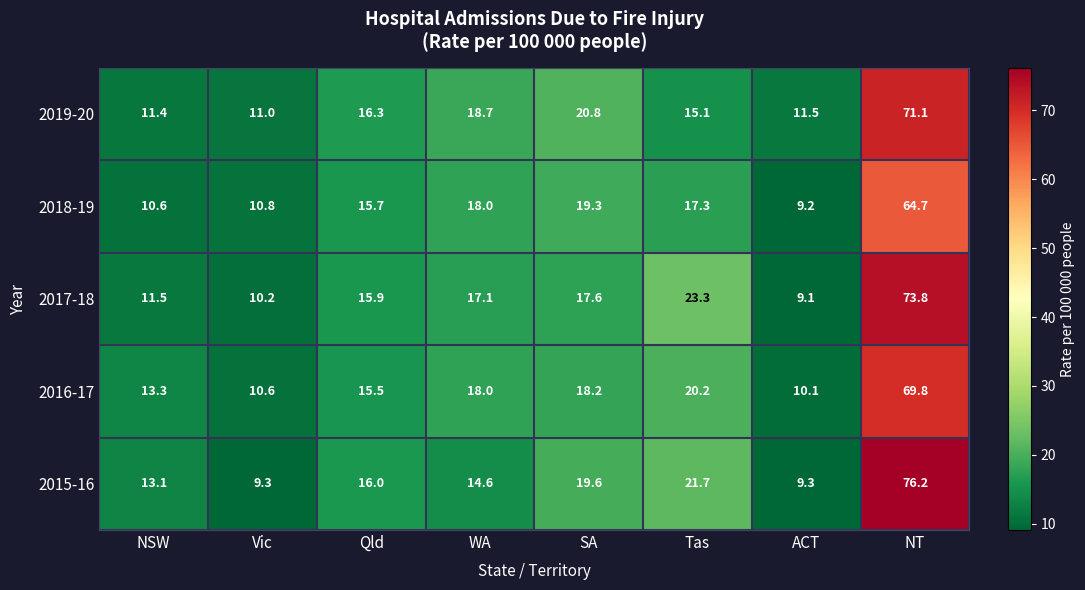

Where does the 2017-18 series first go above 17?

WA